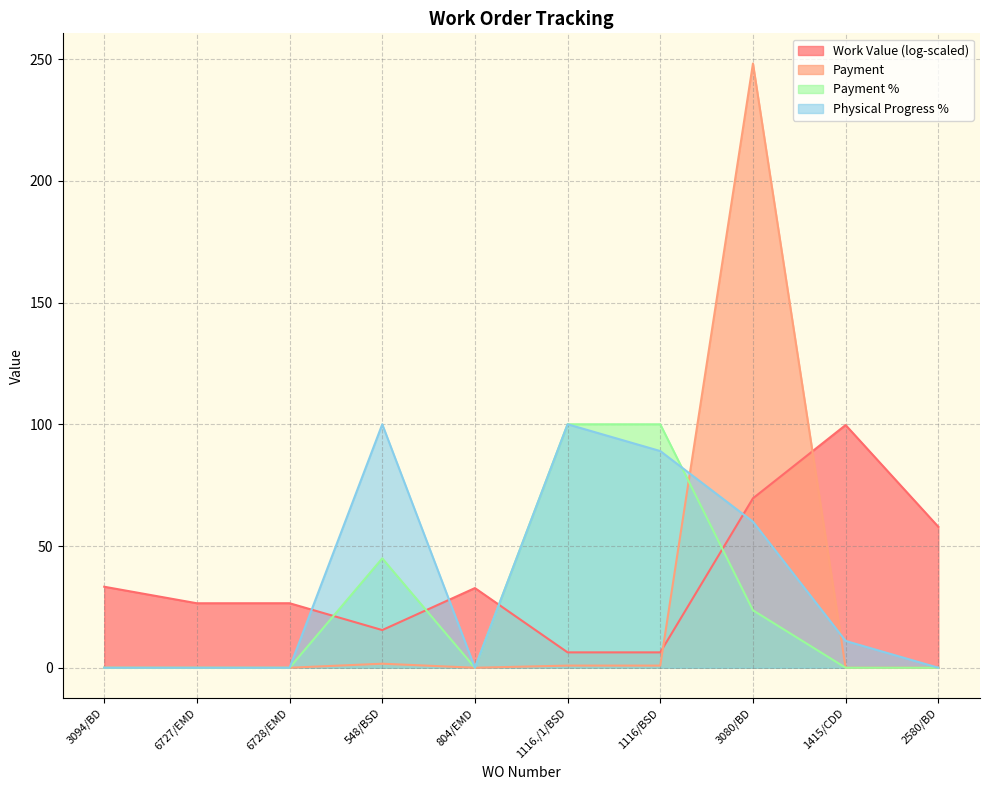

Between which two adjacent categories do Physical Progress % and Payment % first intersect?

1116/BSD and 3080/BD